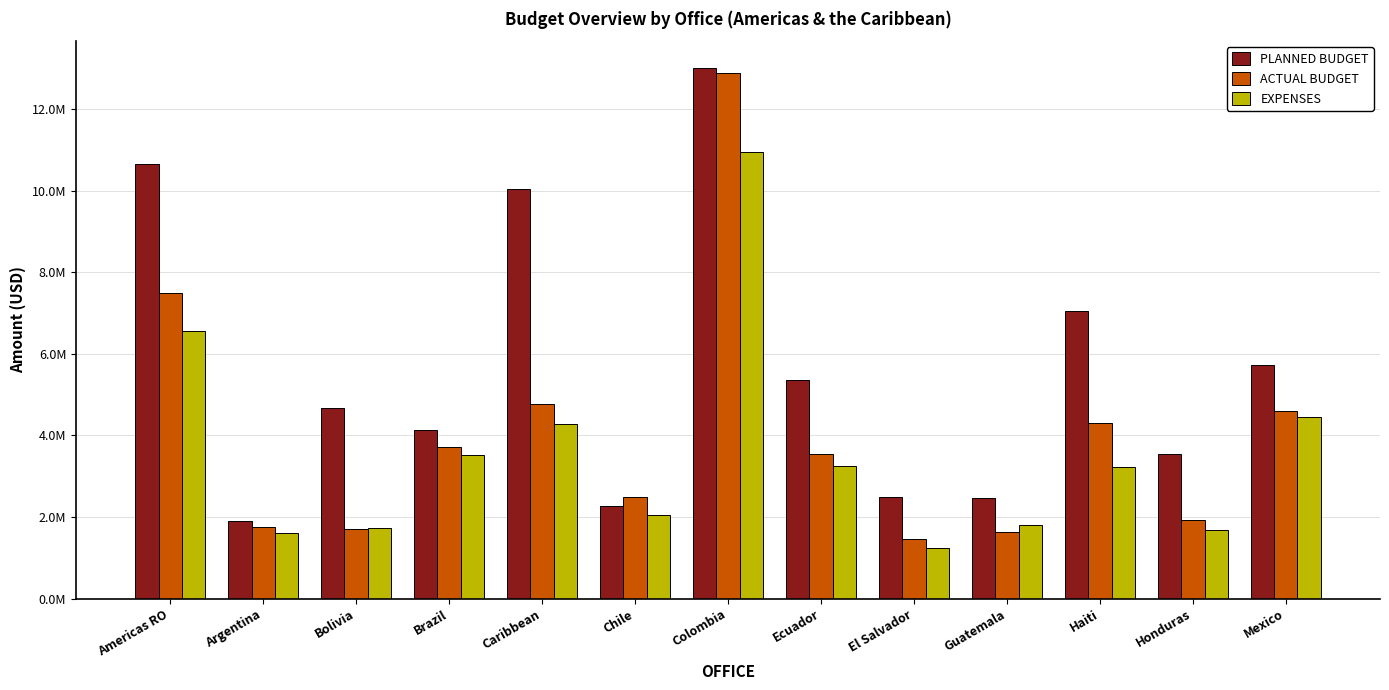

Which category has the highest value in the EXPENSES series?

Colombia